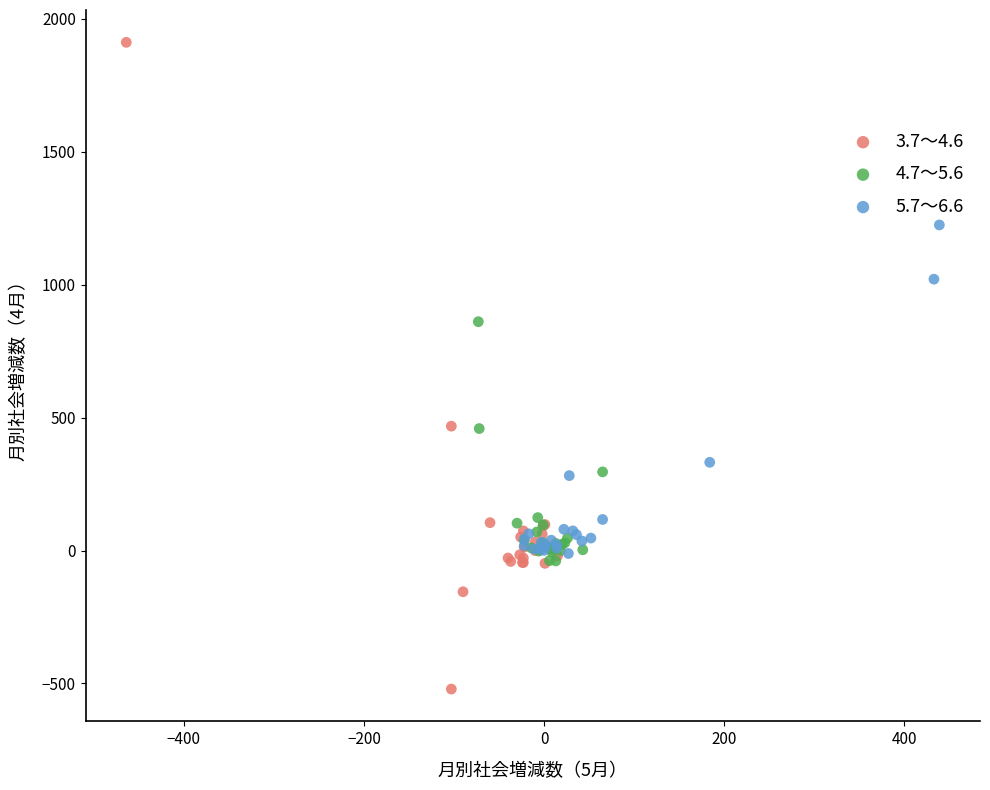

Which series contains the lowest Y value?

3.7～4.6